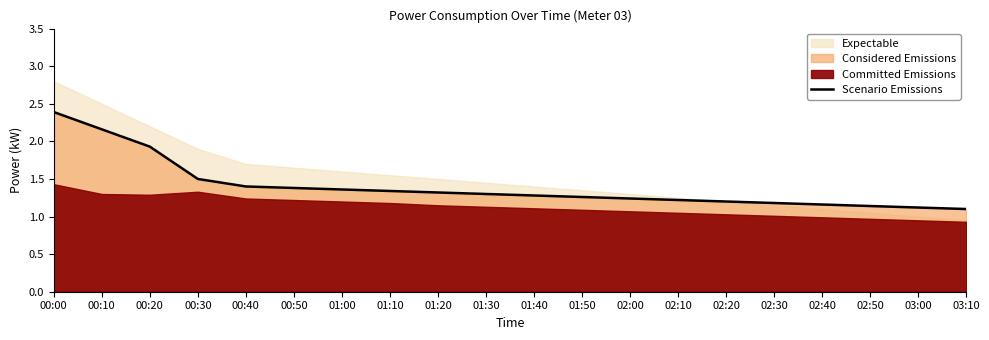

What is the label of the 12th point from the left?

01:50